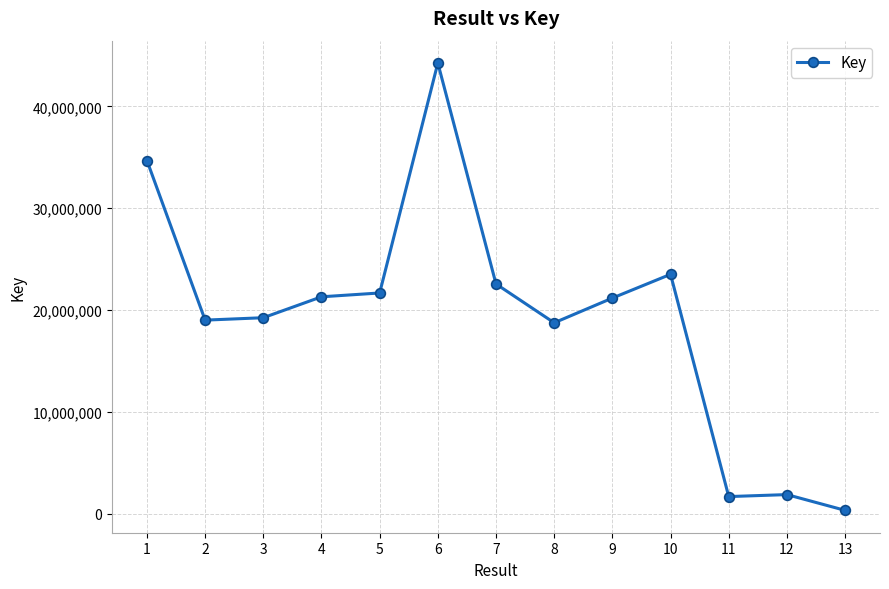

Is it true that the value at 2 is 9683264?

False